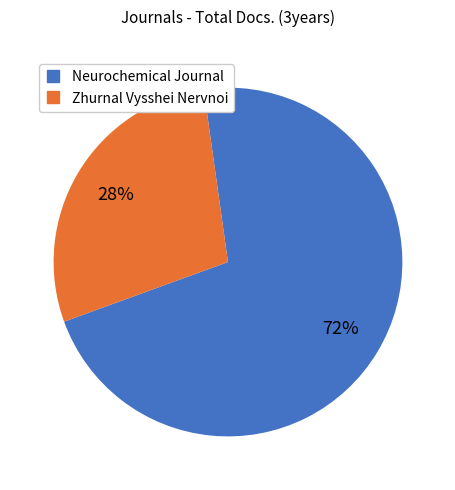

Is the sum of Neurochemical Journal and Zhurnal Vysshei Nervnoi greater than half?

Yes